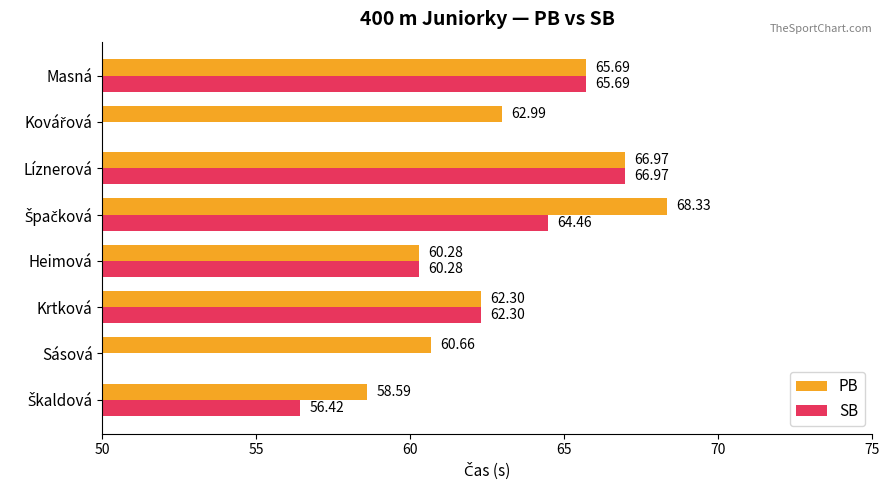

Rank the series by their average value, from lowest to highest.

SB, PB